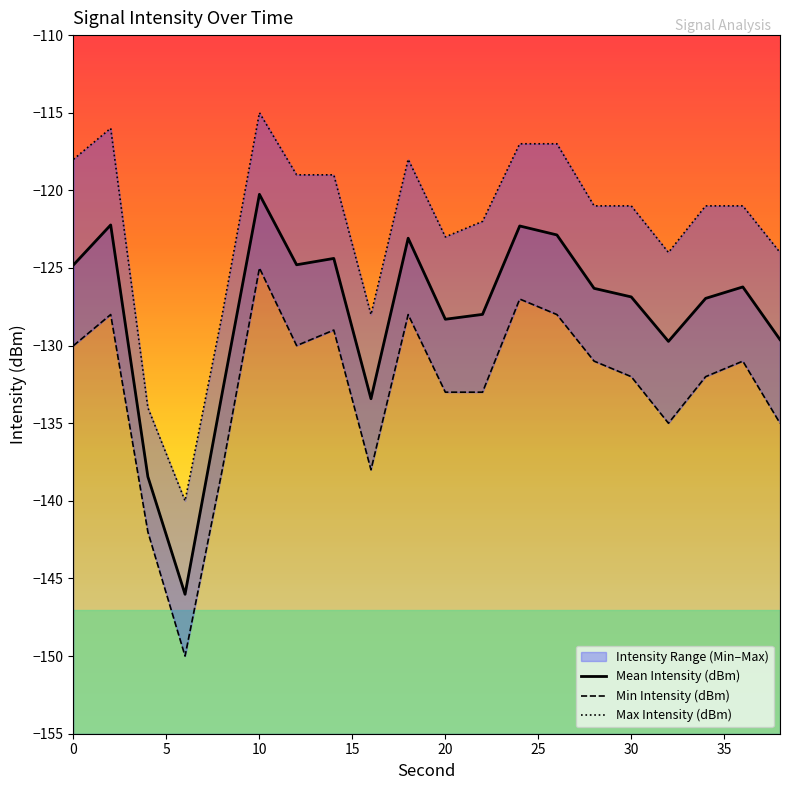

What is the sum of all Max Intensity (dBm) values?

-2446.0